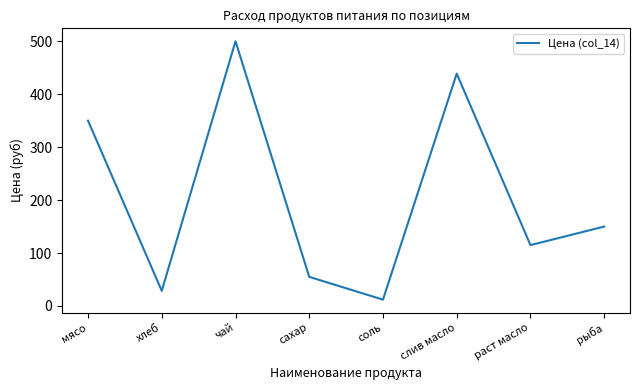

Which category has the highest value across all series?

чай